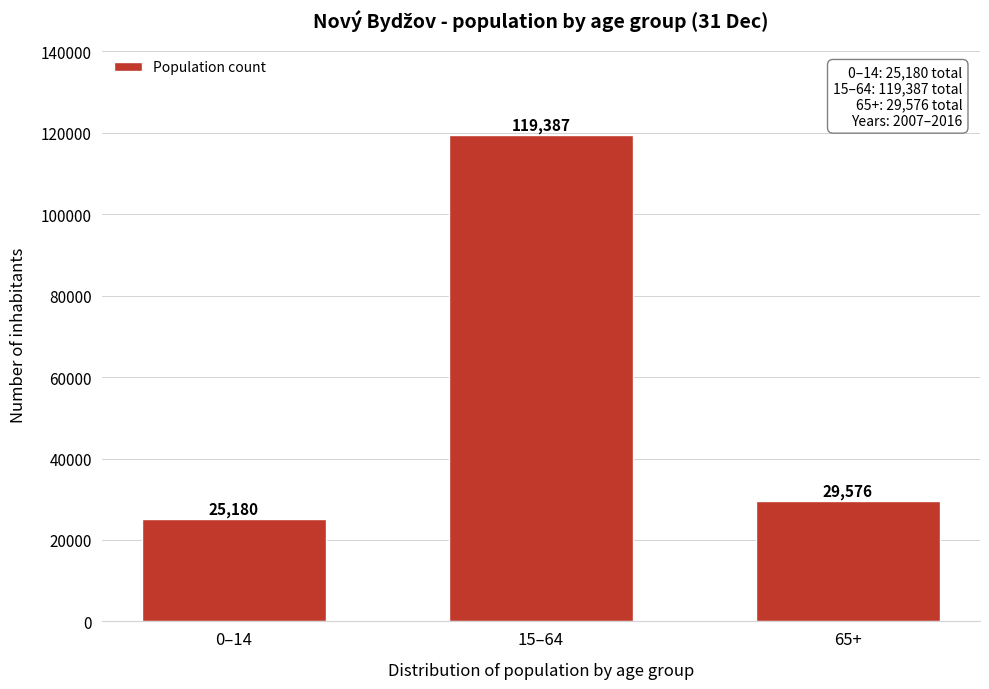

Reading left to right, extract all data points from this chart.

25180	119387	29576